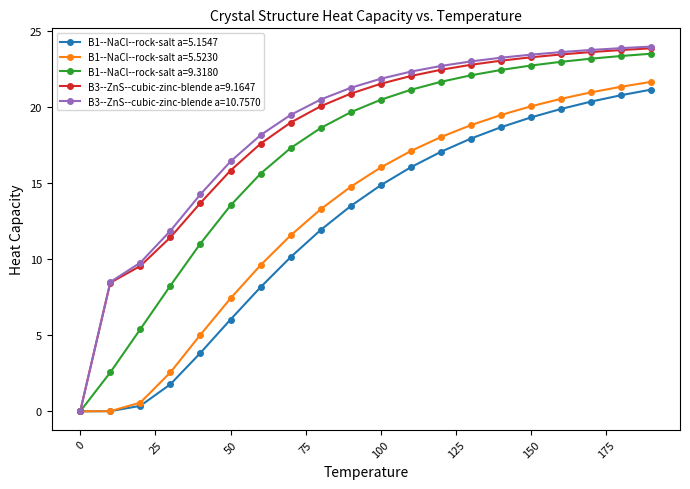

Which series has the largest range (max minus min)?

B3--ZnS--cubic-zinc-blende a=10.7570